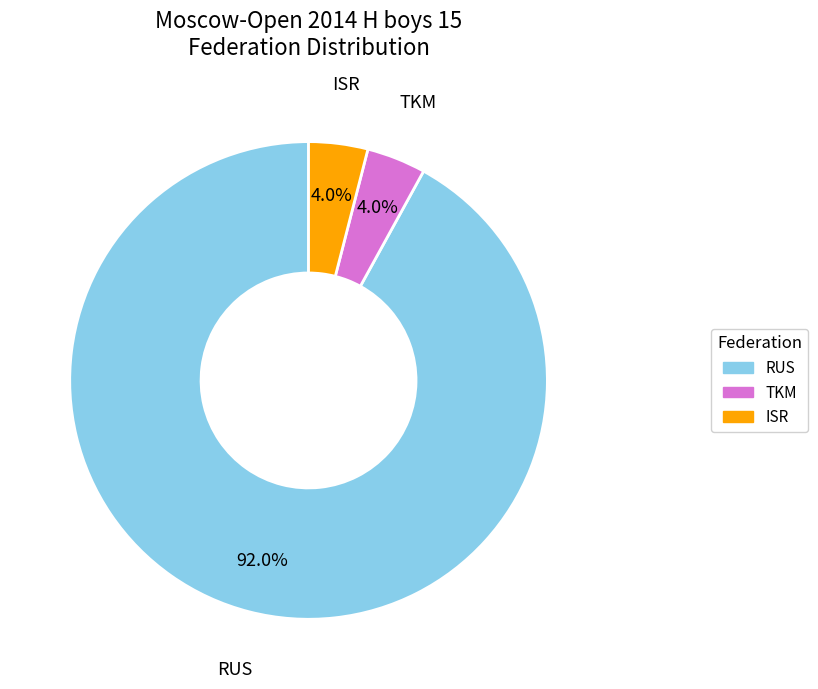

To the nearest percent, what is the difference between the largest and smallest slice percentages?

88%